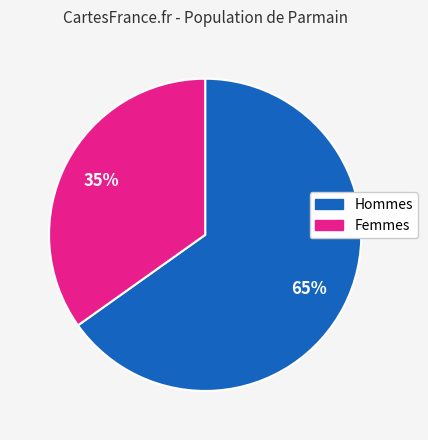

Is there a majority slice in this chart?

Yes